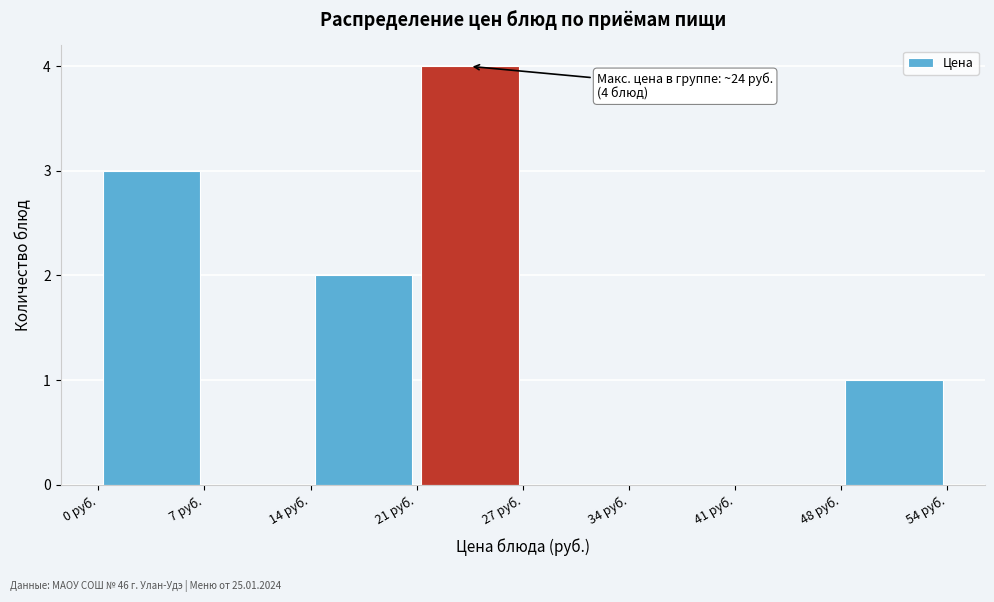

Over which range of the x-axis is the bar tallest?

21 to 27